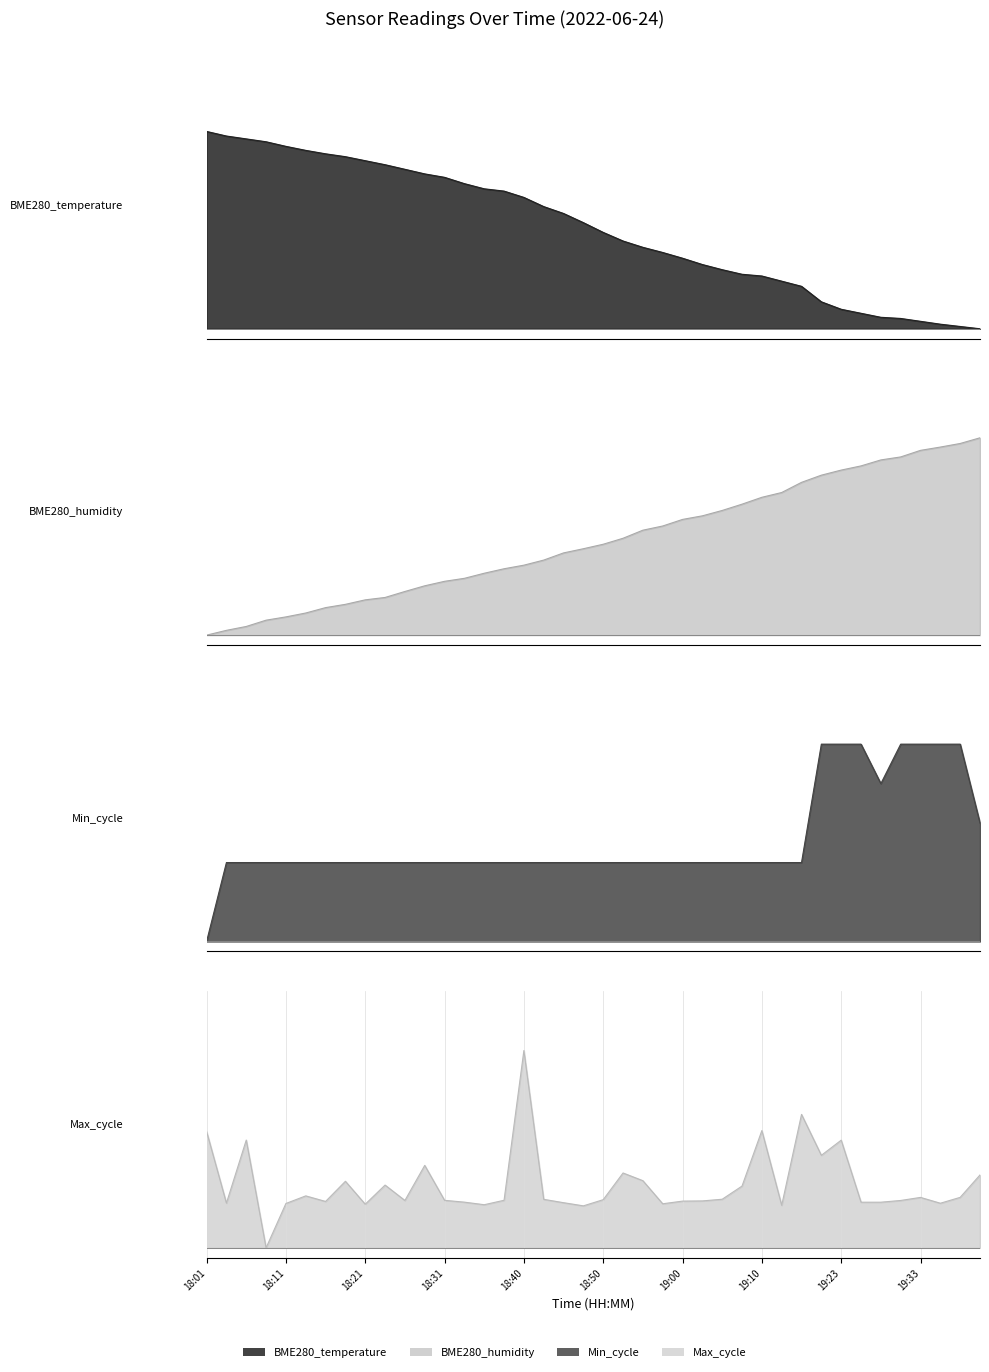

Between 18:55 and 19:40, which is larger?

18:55